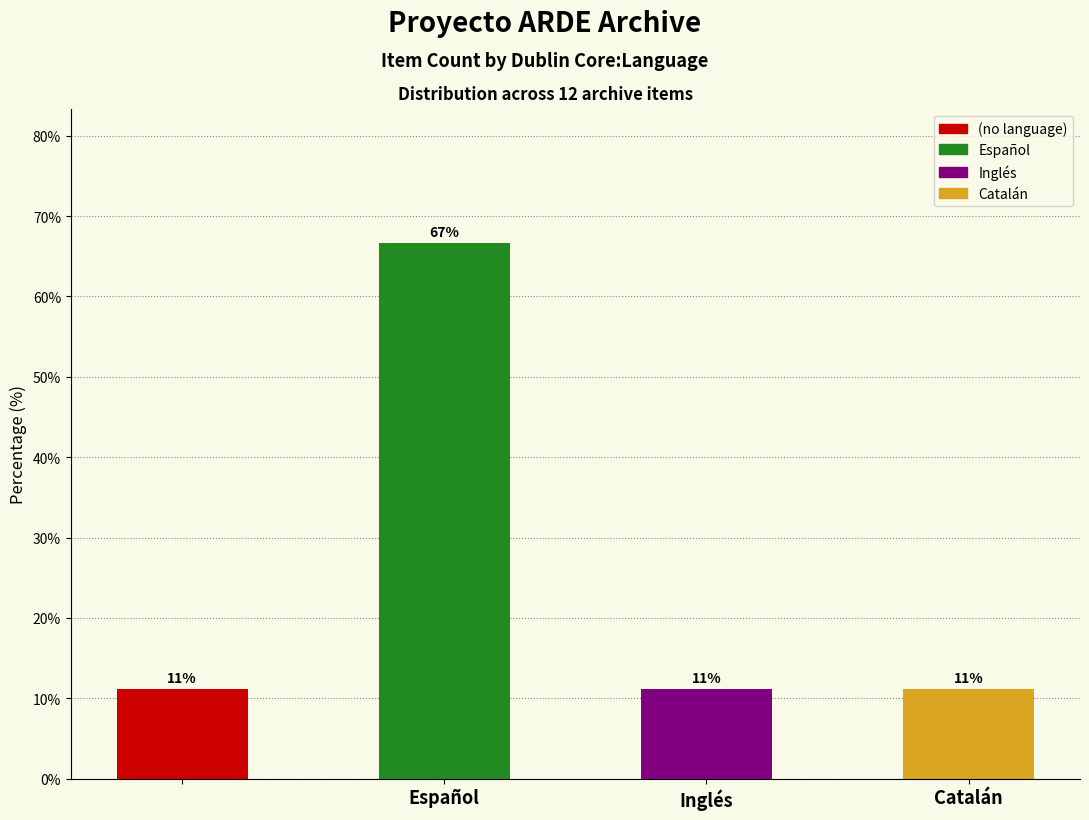

What is the value of the 2nd bar from the left?

66.7